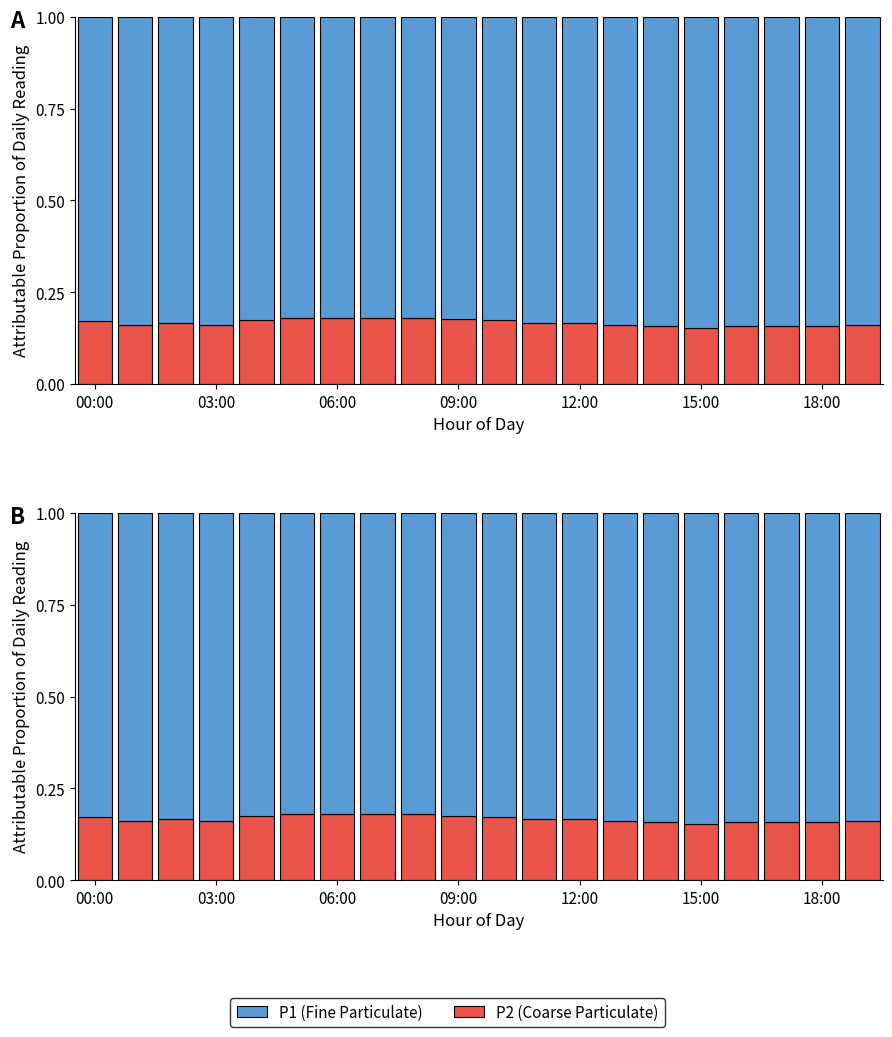

At which label is P2 closest to 0?

15:00